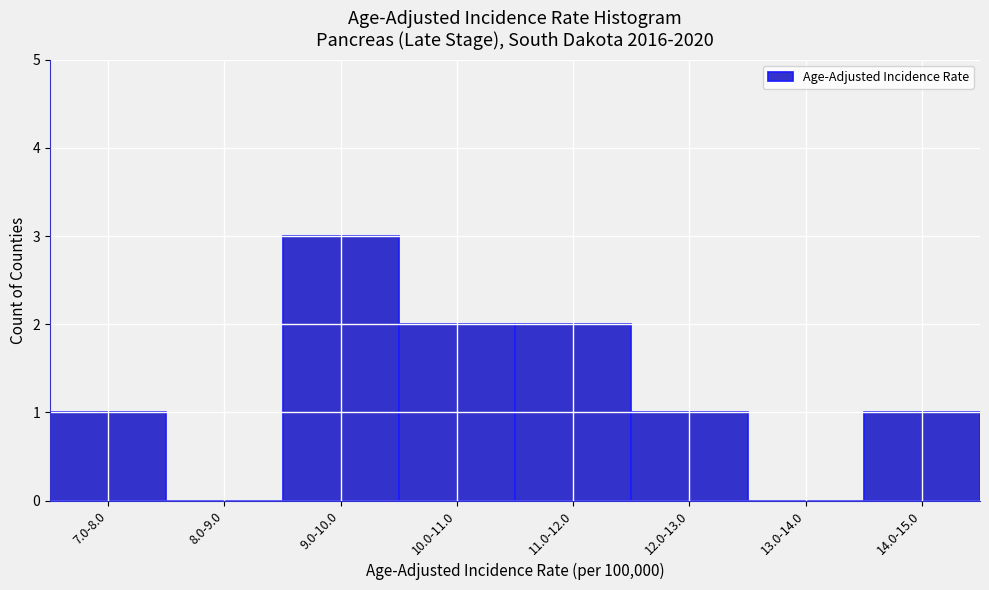

Reading left to right, list all the values displayed in this chart.

7.0-8.0=1	8.0-9.0=0	9.0-10.0=3	10.0-11.0=2	11.0-12.0=2	12.0-13.0=1	13.0-14.0=0	14.0-15.0=1